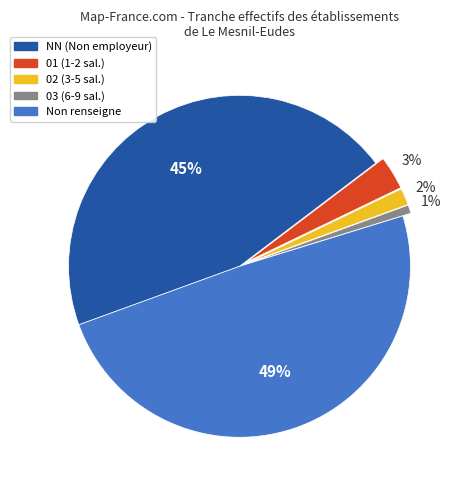

Which category has the smallest portion of the pie?

03 (6-9 sal.)